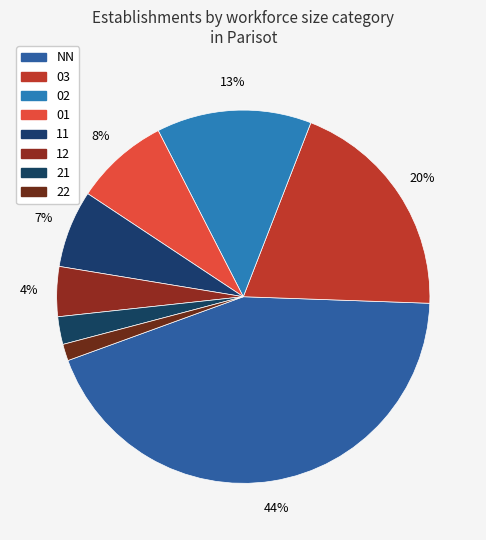

What portion of the pie excludes 21?

97.6%